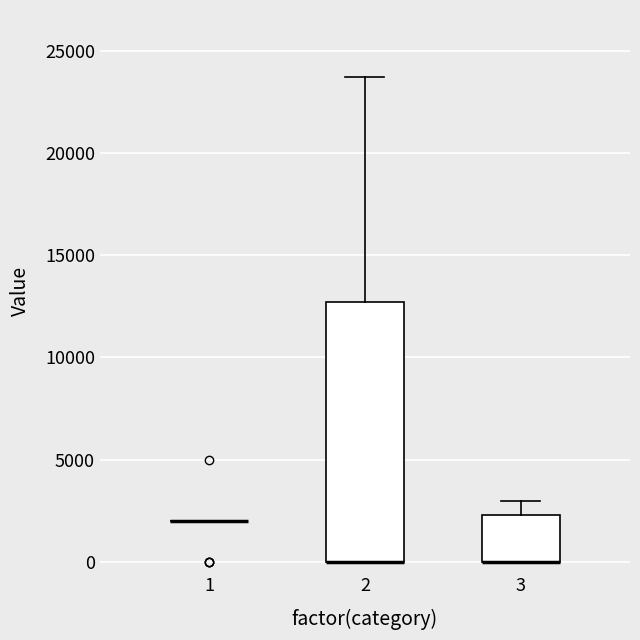

Reading left to right, read every box against the y-axis: the position of its median line, the range the box covers, and the ends of its whiskers. The values are not printed on the chart, so give them approximately, as read against the axis.

1: box collapsed to a line at 2000, whiskers 2000 to 2000
2: median 0 (drawn on the box's lower edge), box 0 to 12500, whiskers 0 to 23500
3: median 0 (drawn on the box's lower edge), box 0 to 2500, whiskers 0 to 3000